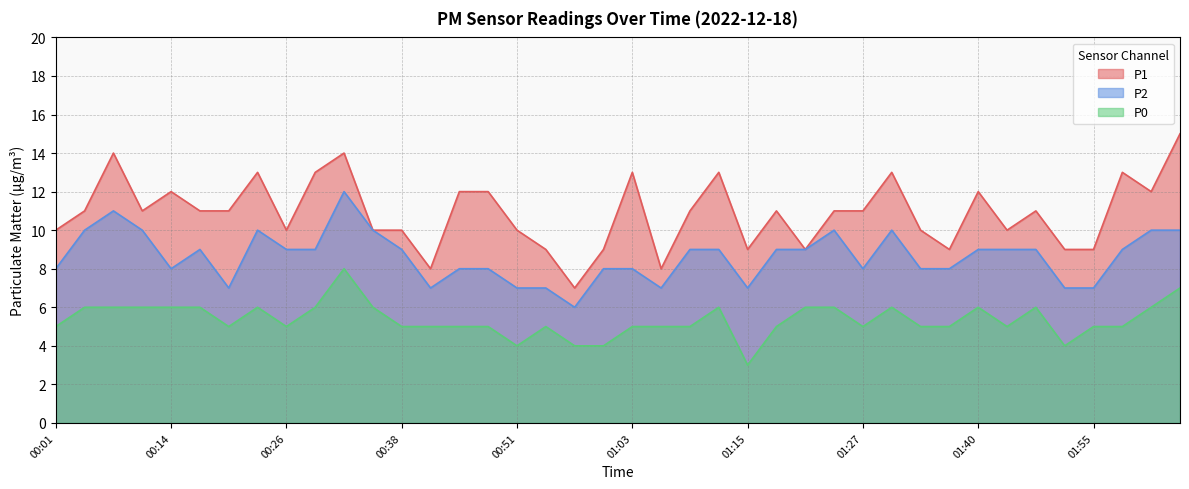

What is the value of the P1 point at the 4th from the left?

11